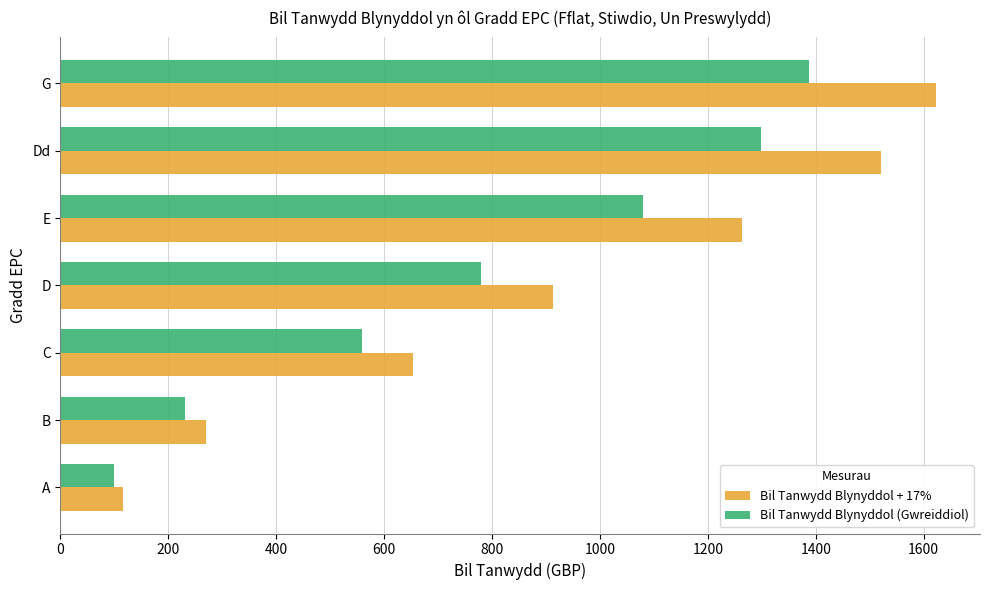

Read the Bil Tanwydd Blynyddol (Gwreiddiol) value at C.

558.8